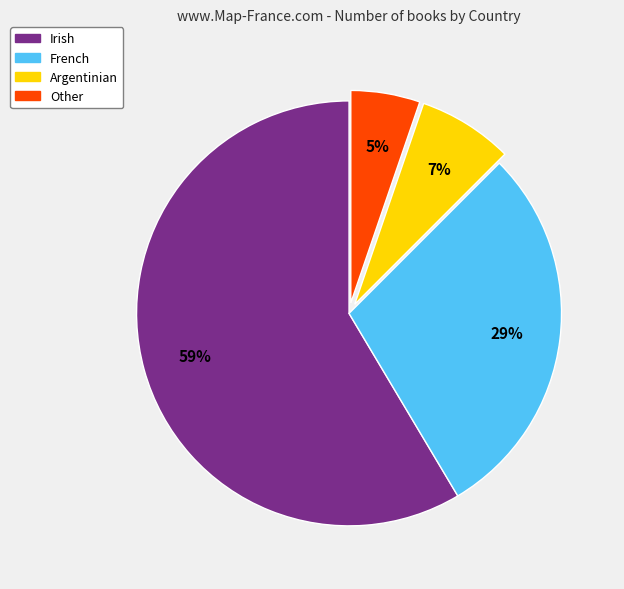

What is the largest slice in the pie chart?

Irish